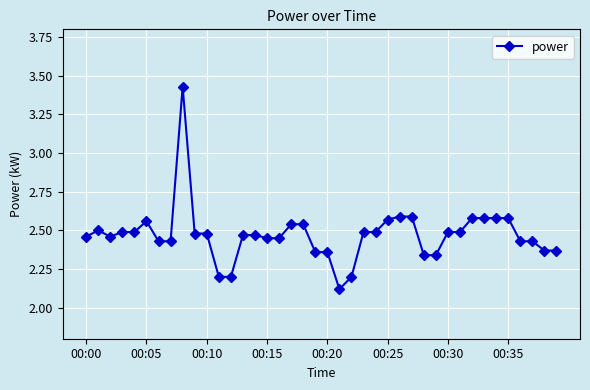

True or false: the data has more than 1 interior local peaks.

True